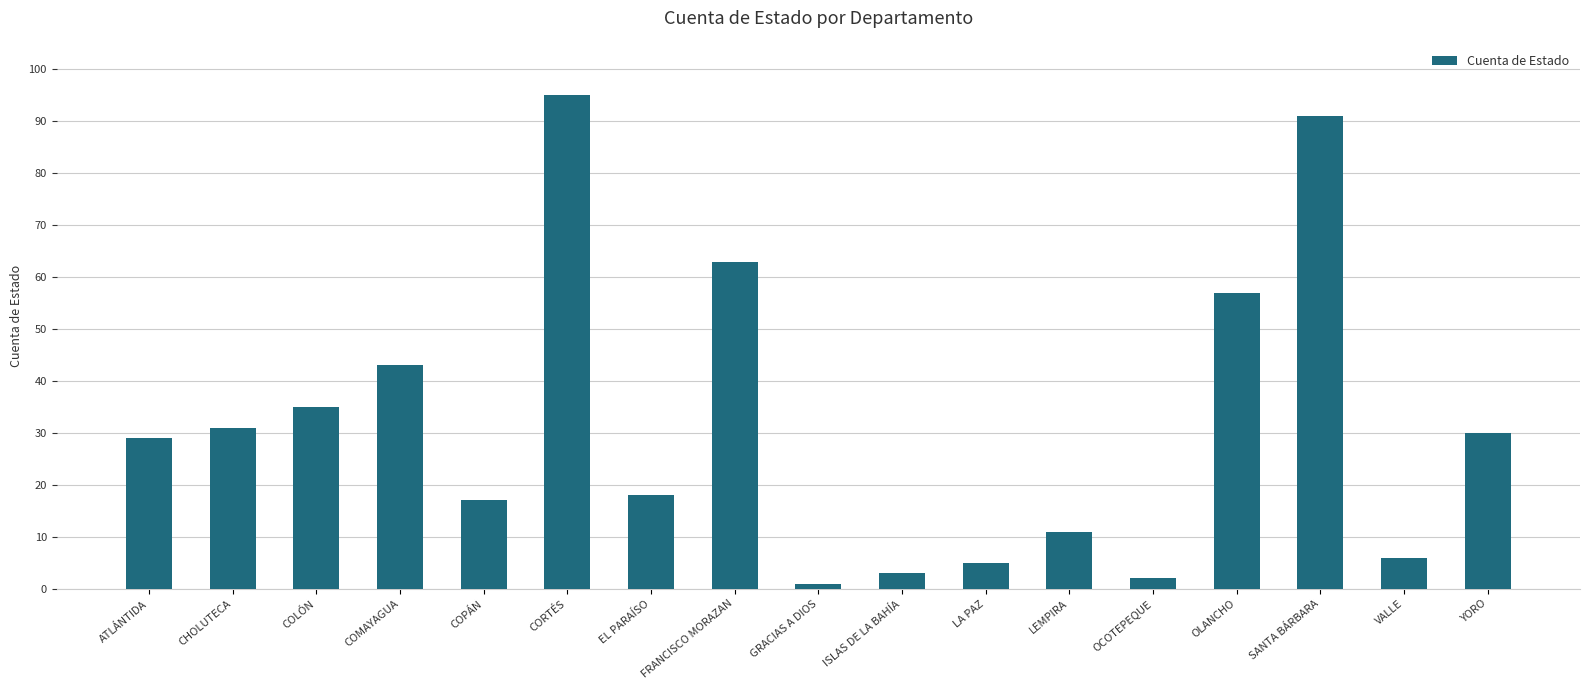

Approximately how many times larger is the value at FRANCISCO MORAZAN compared to ISLAS DE LA BAHÍA?

21.0